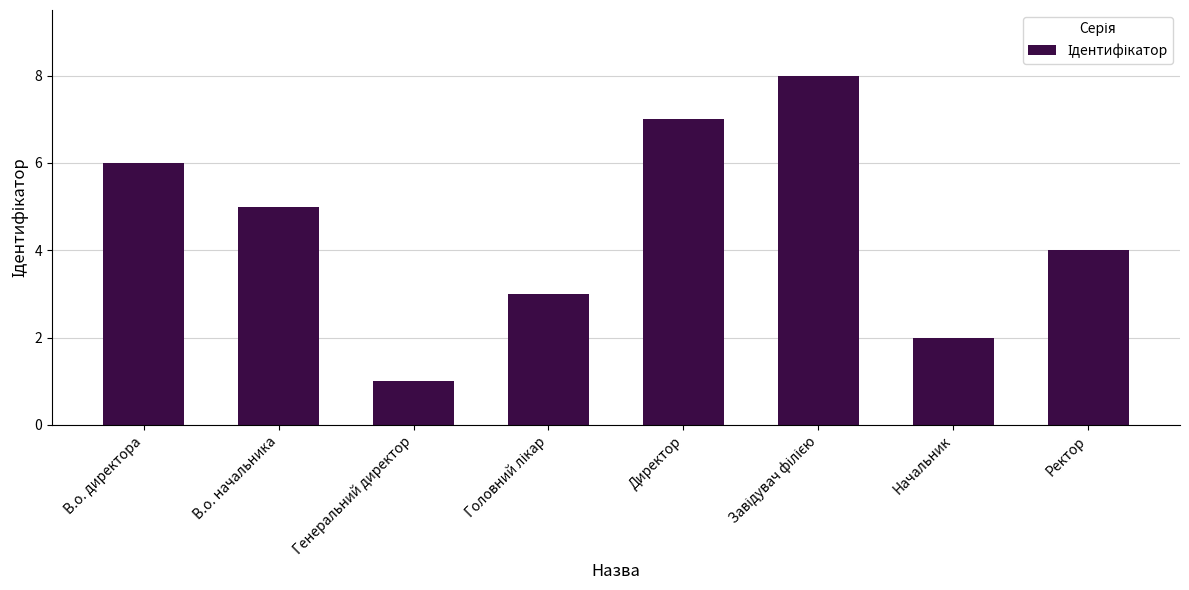

Where does the data first go above 5?

В.о. директора